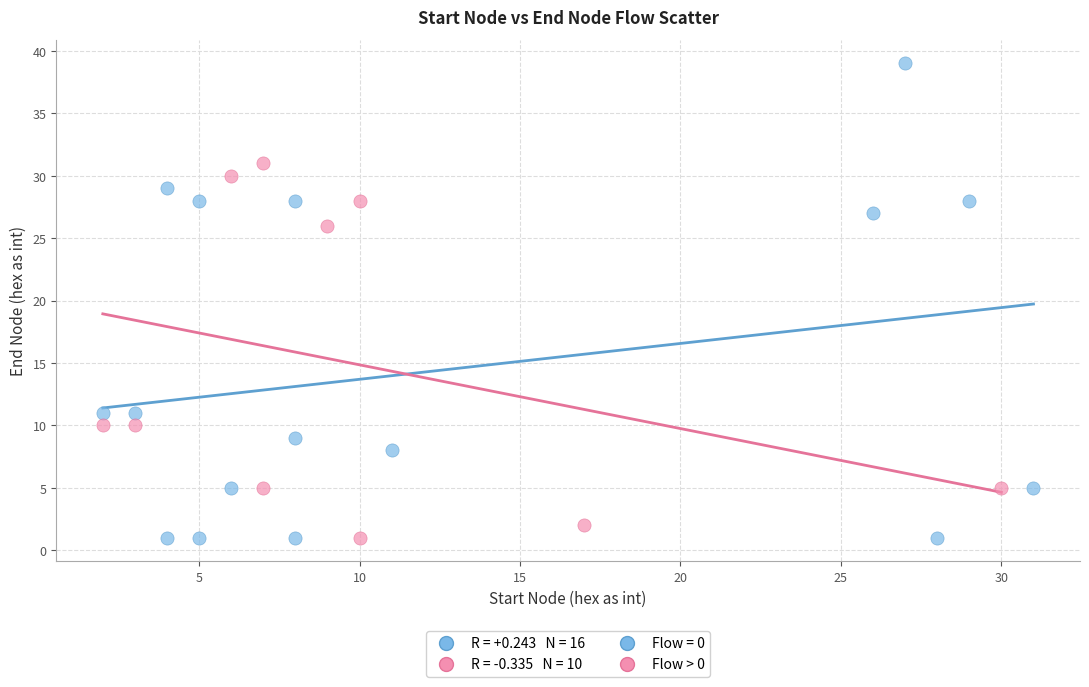

Which series reaches the maximum Y coordinate?

Flow = 0